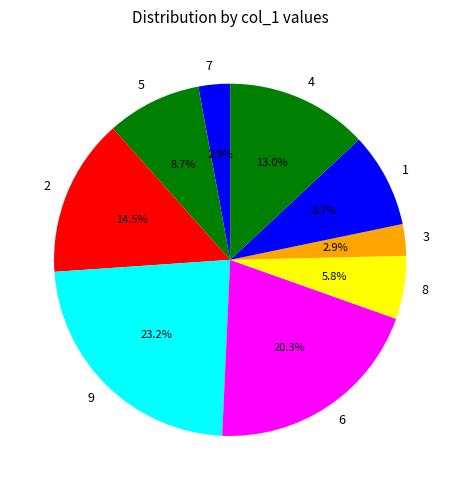

To the nearest percent, what is the difference between the largest and smallest slice percentages?

20%